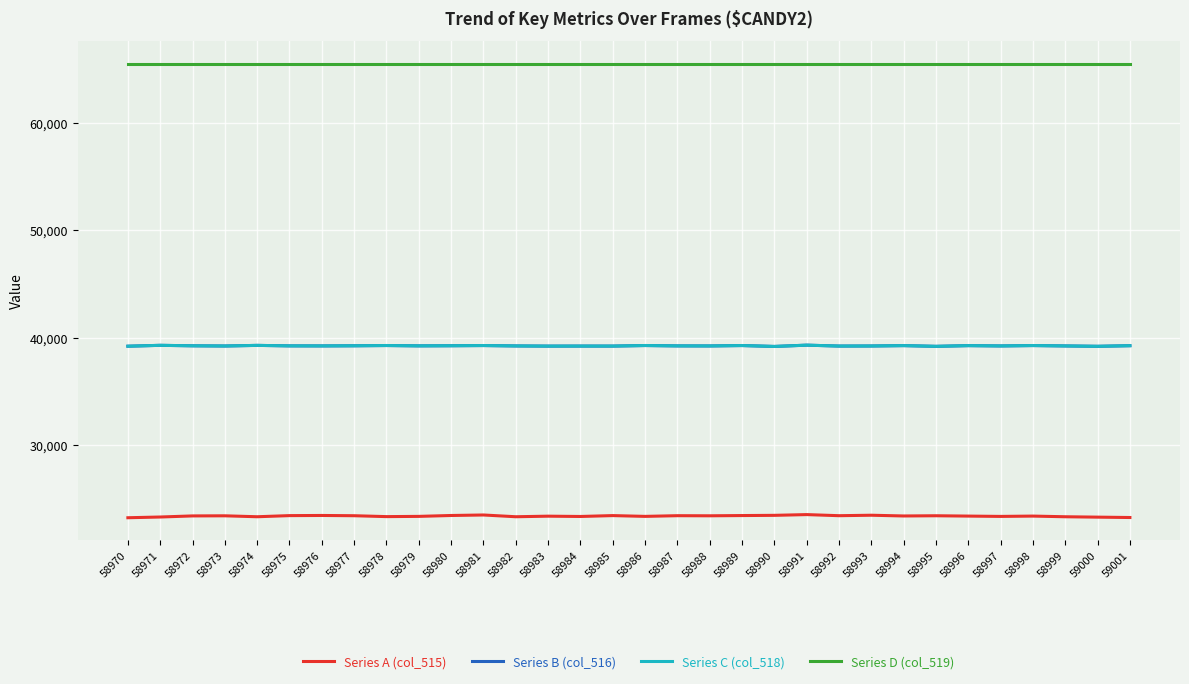

Read the Series D (col_519) value at 58999.

65535